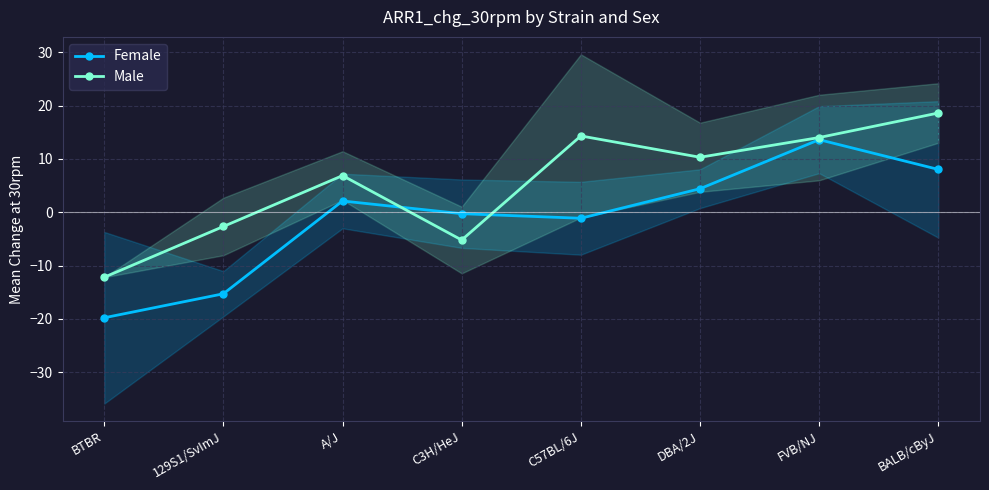

In Female, how many points are higher than both neighbors (excluding endpoints)?

2